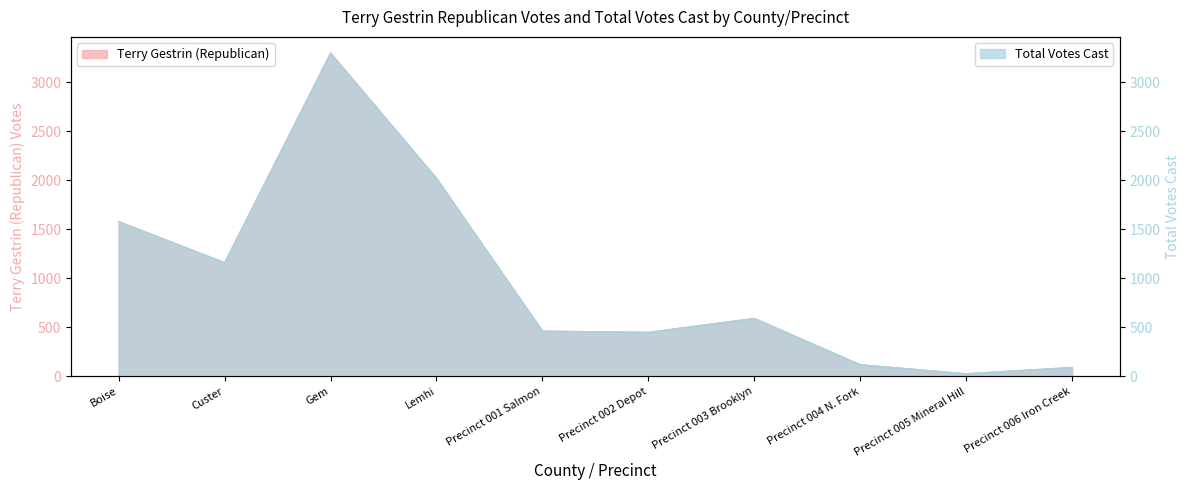

What is the approximate value of Terry Gestrin (Republican) at Boise, to the nearest 50?

1600